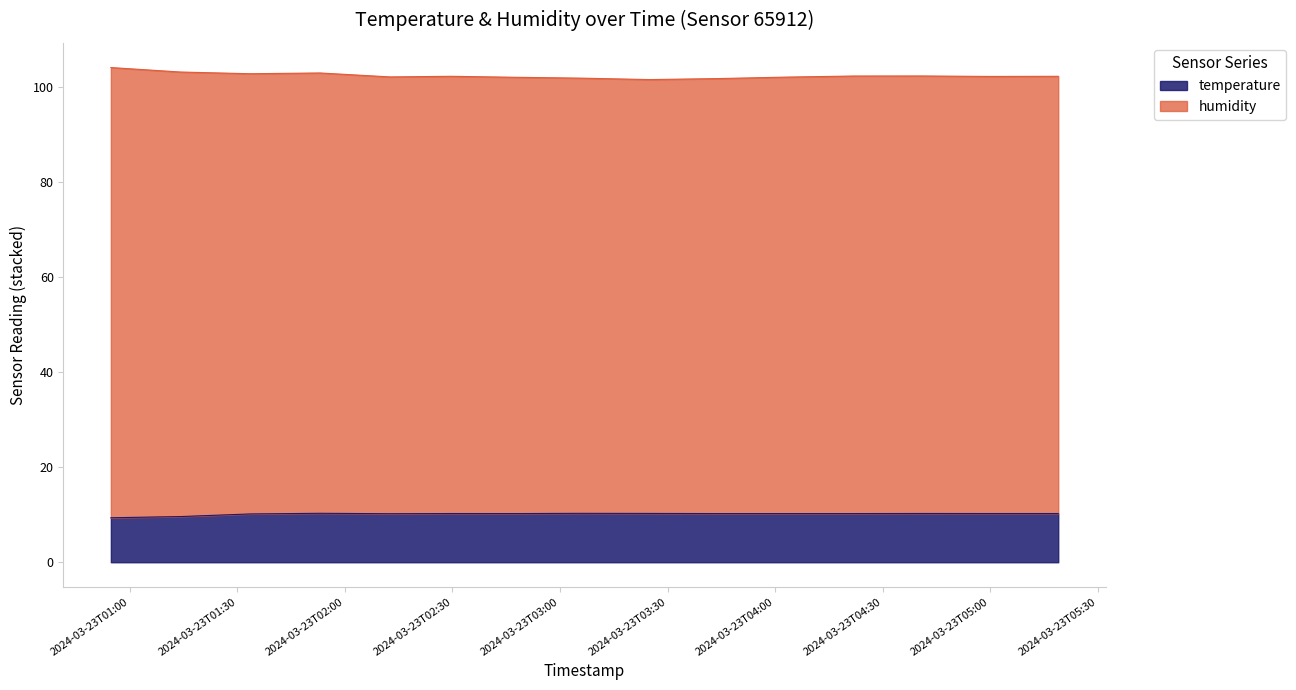

True or false: temperature and humidity intersect in this chart.

False